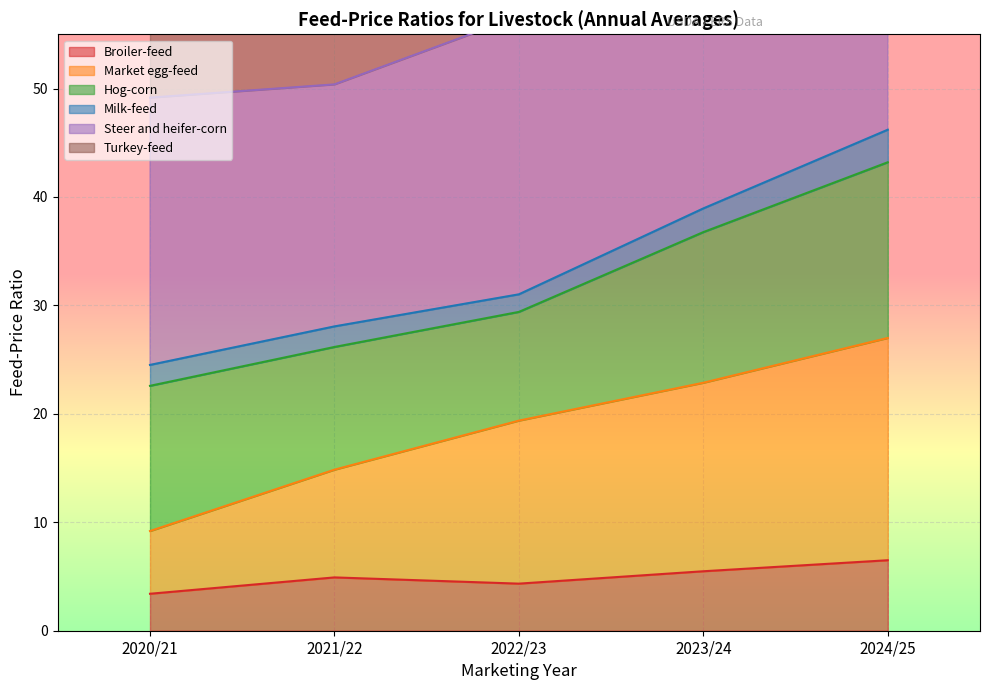

True or false: Steer and heifer-corn and Market egg-feed intersect in this chart.

False